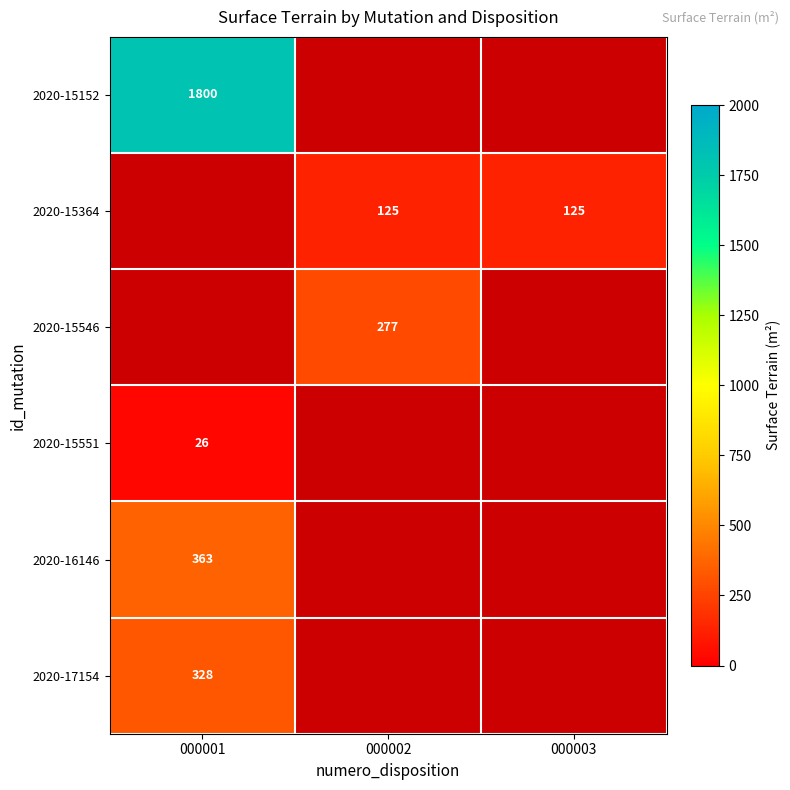

Between 000003 and 000001, which is larger?

000001